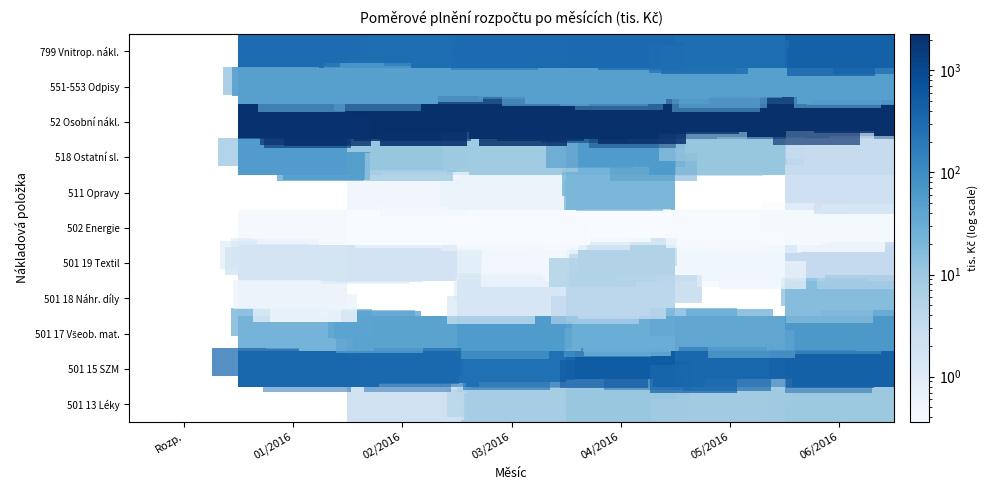

True or false: 501 15 SZM has a value of 349.9 at 05/2016.

True